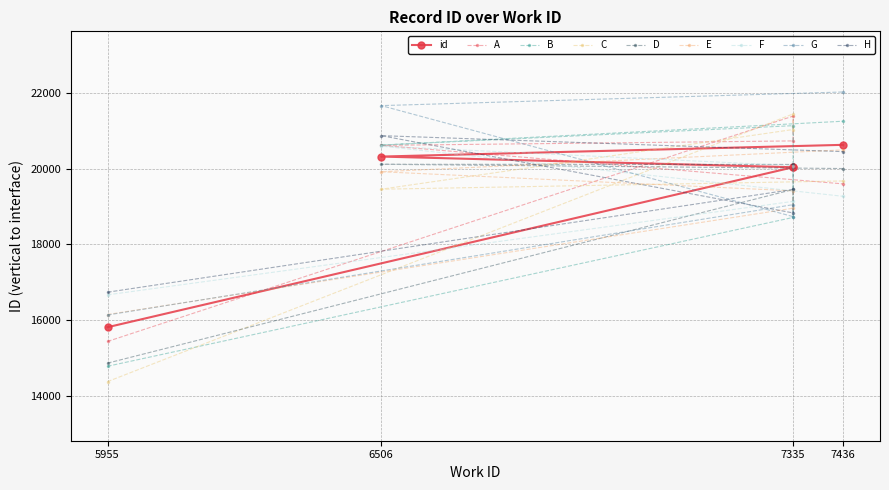

True or false: the data shows 33534 at 7436.

False